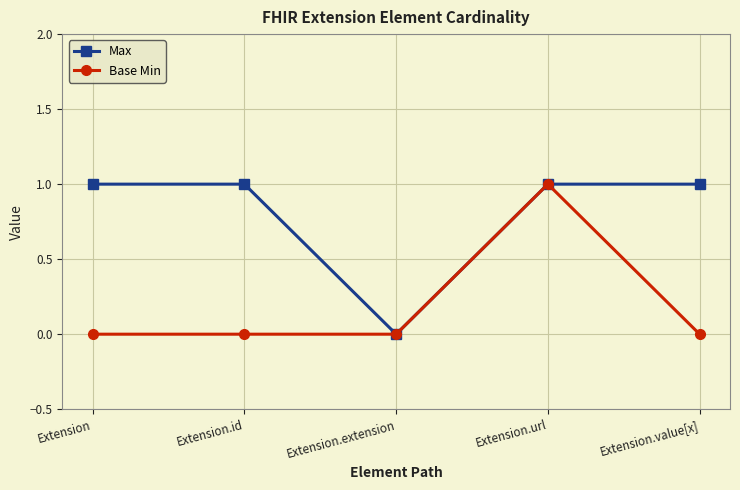

What is the highest value of the Max series?

1